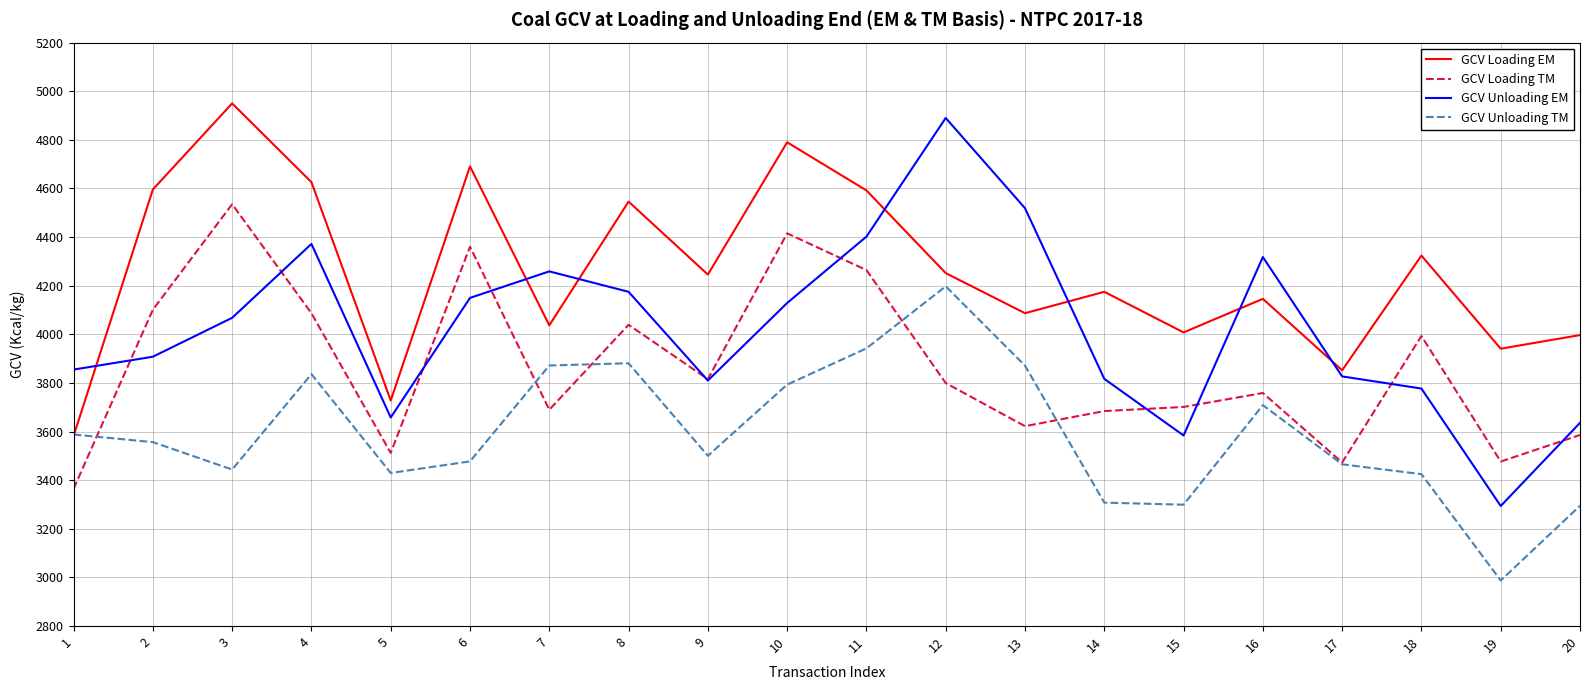

What value does the GCV Loading TM series have at 11?

4264.3